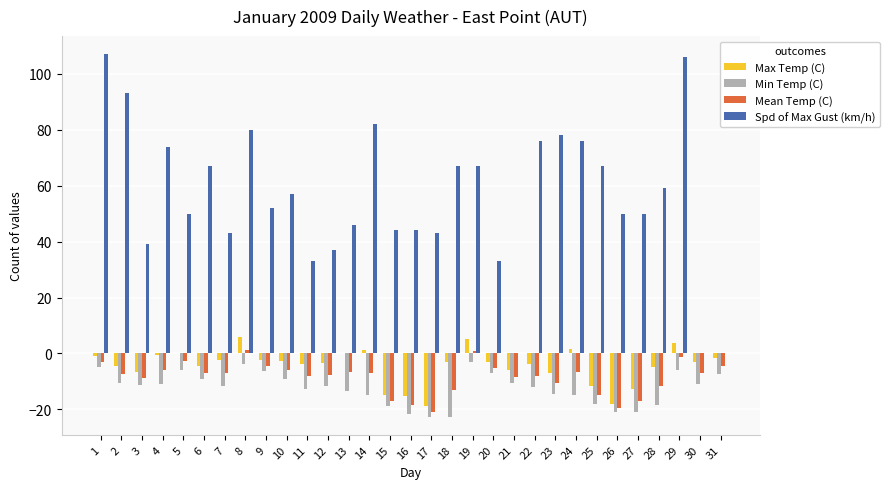

The value of Spd of Max Gust (km/h) at 21 is 70.9. True or false?

False